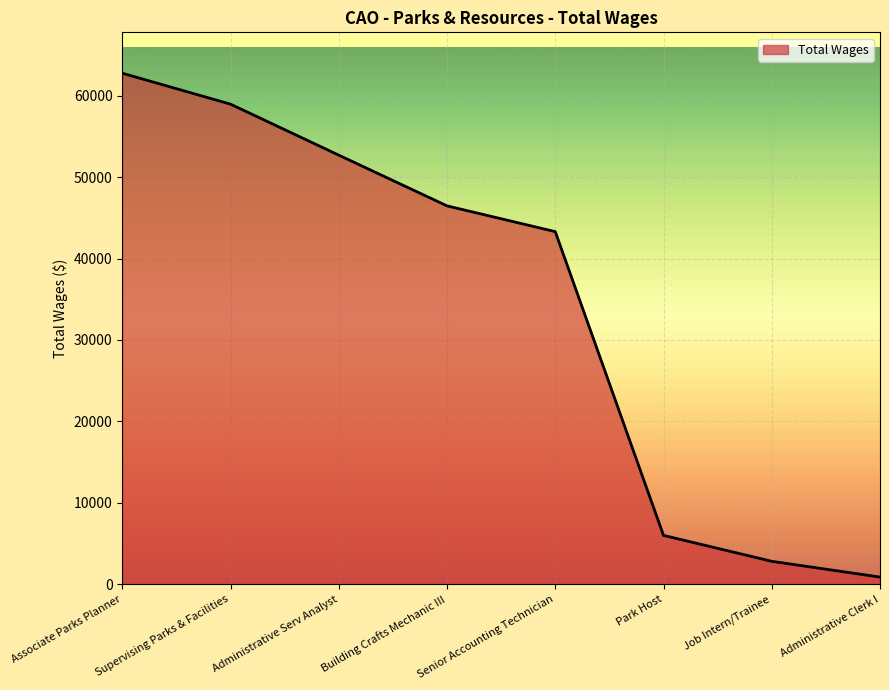

How many categories are shown in the chart?

8